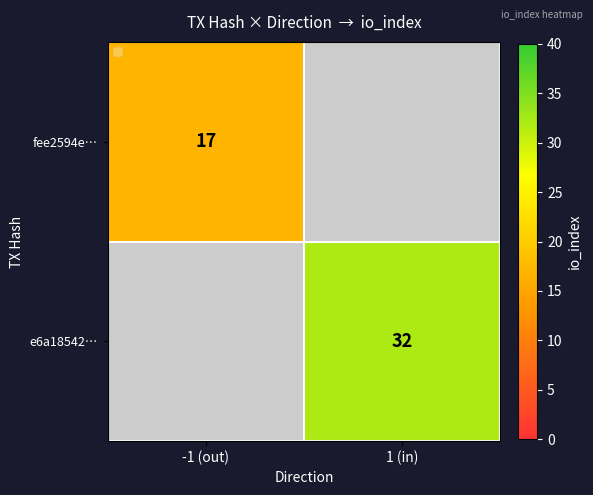

Is it true that e6a18542… equals 32 at 1 (in)?

True